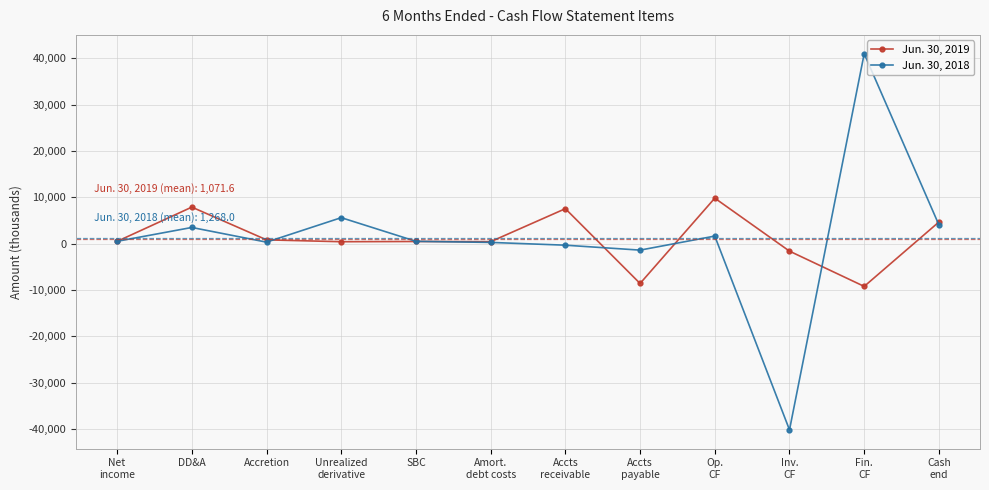

What is the difference between the maximum and minimum values in the Jun. 30, 2019 series?

19038